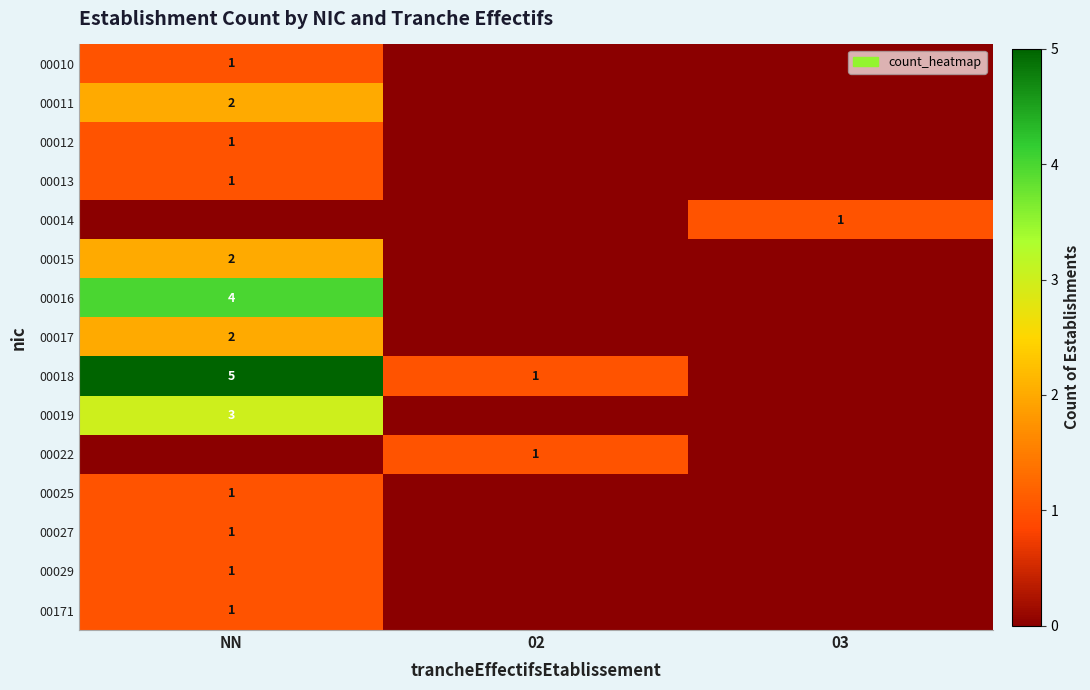

The value of 00010 at NN is 0. True or false?

False